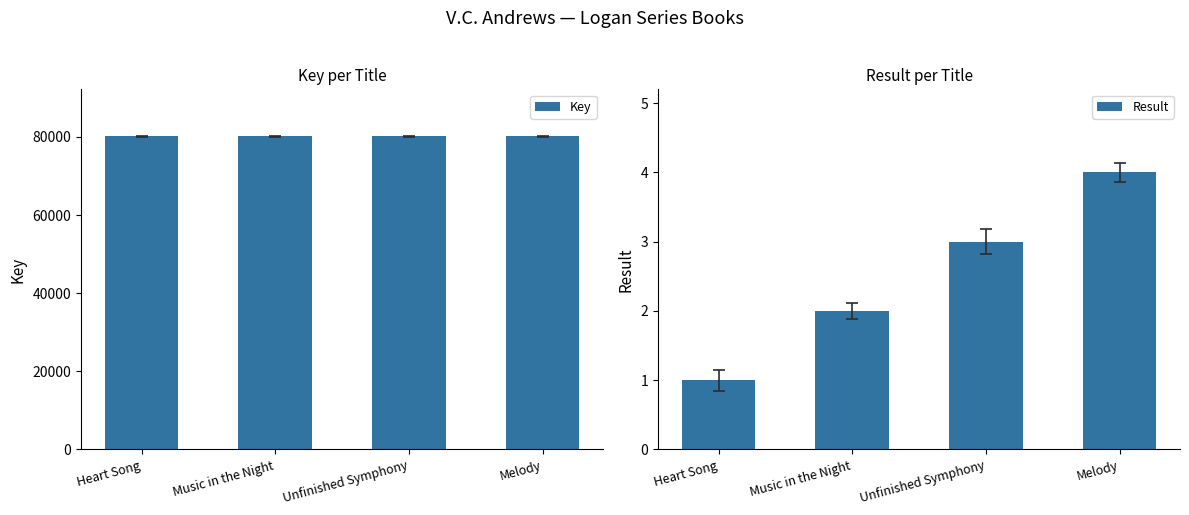

What is the sum of all Key values?

320668